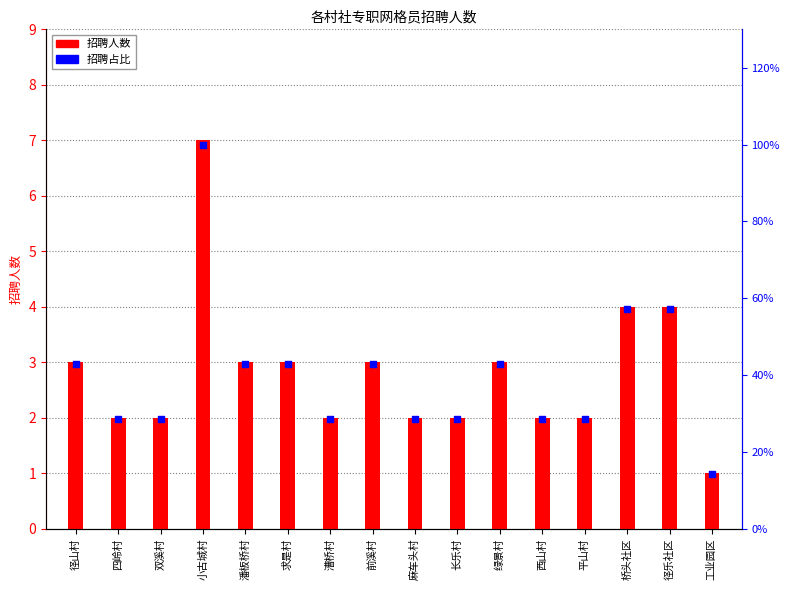

Which series has the largest total across all categories?

招聘人数